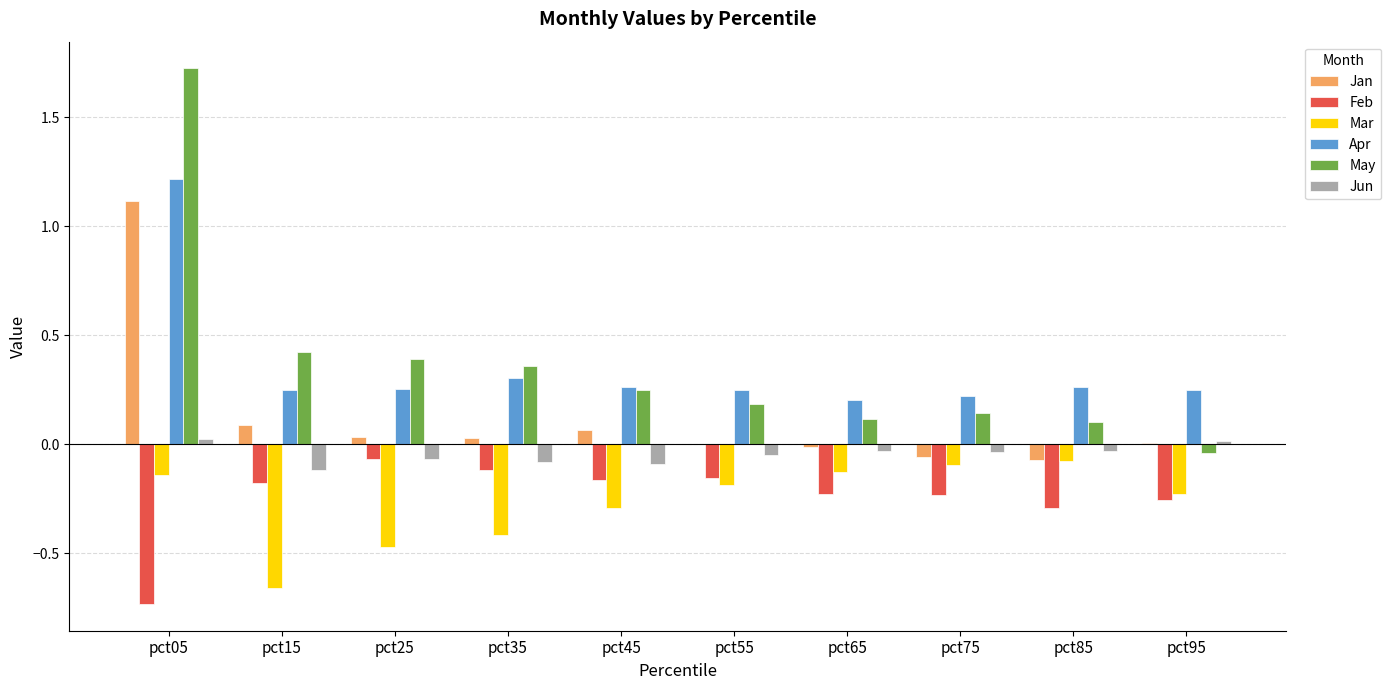

What are all the series names shown in the legend?

Jan, Feb, Mar, Apr, May, Jun